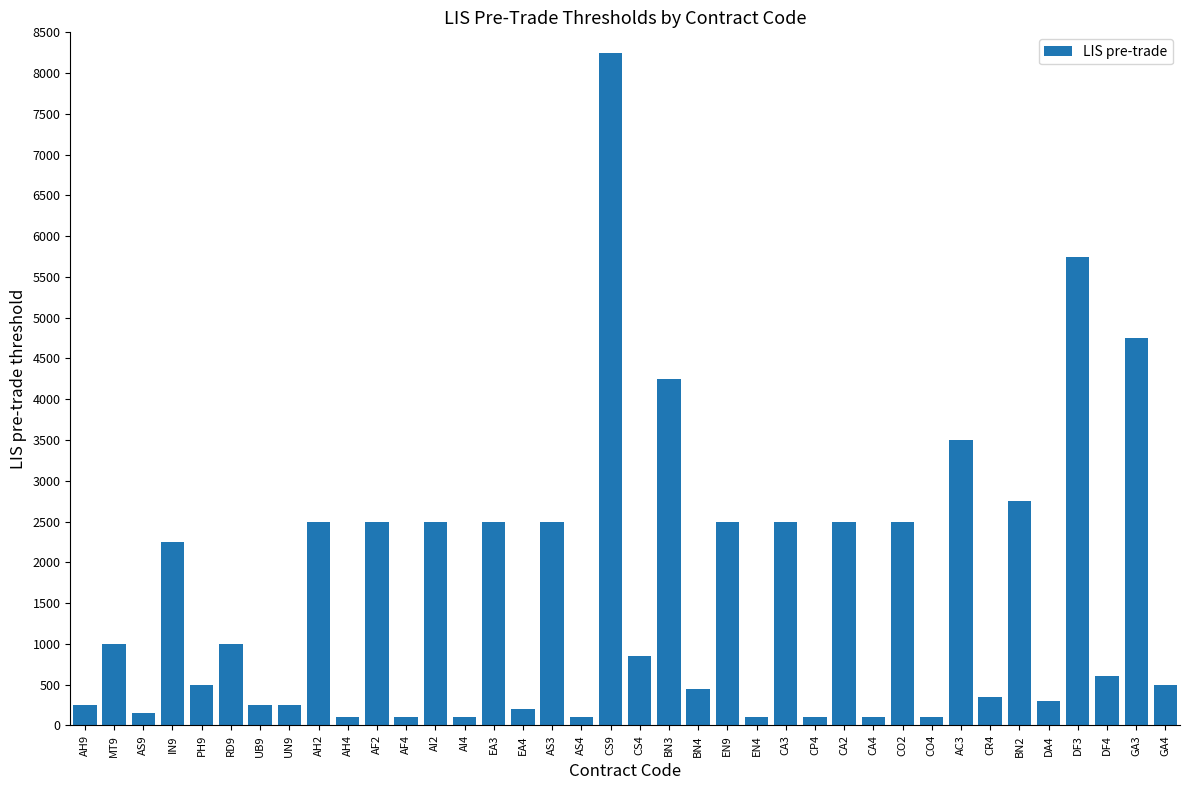

Between PH9 and CA3, which is larger?

CA3